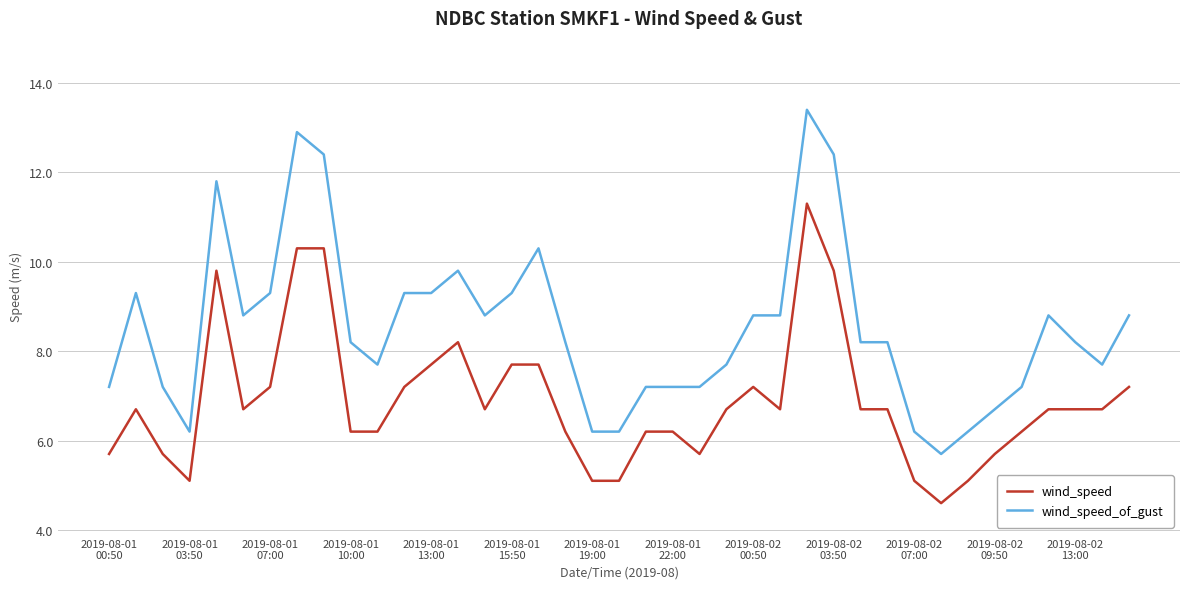

Does the chart display data point markers on the line(s)?

No